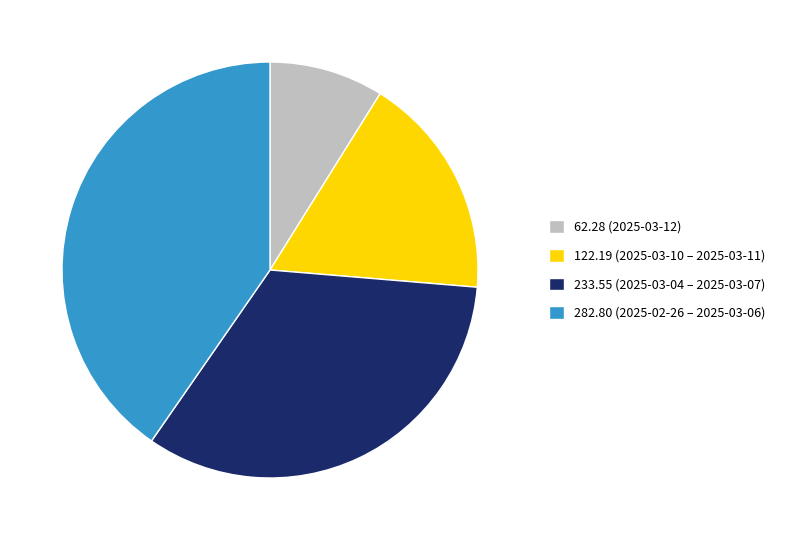

What is the ratio of the value at 282.80 (2025-02-26 – 2025-03-06) to the value at 122.19 (2025-03-10 – 2025-03-11)?

2.3